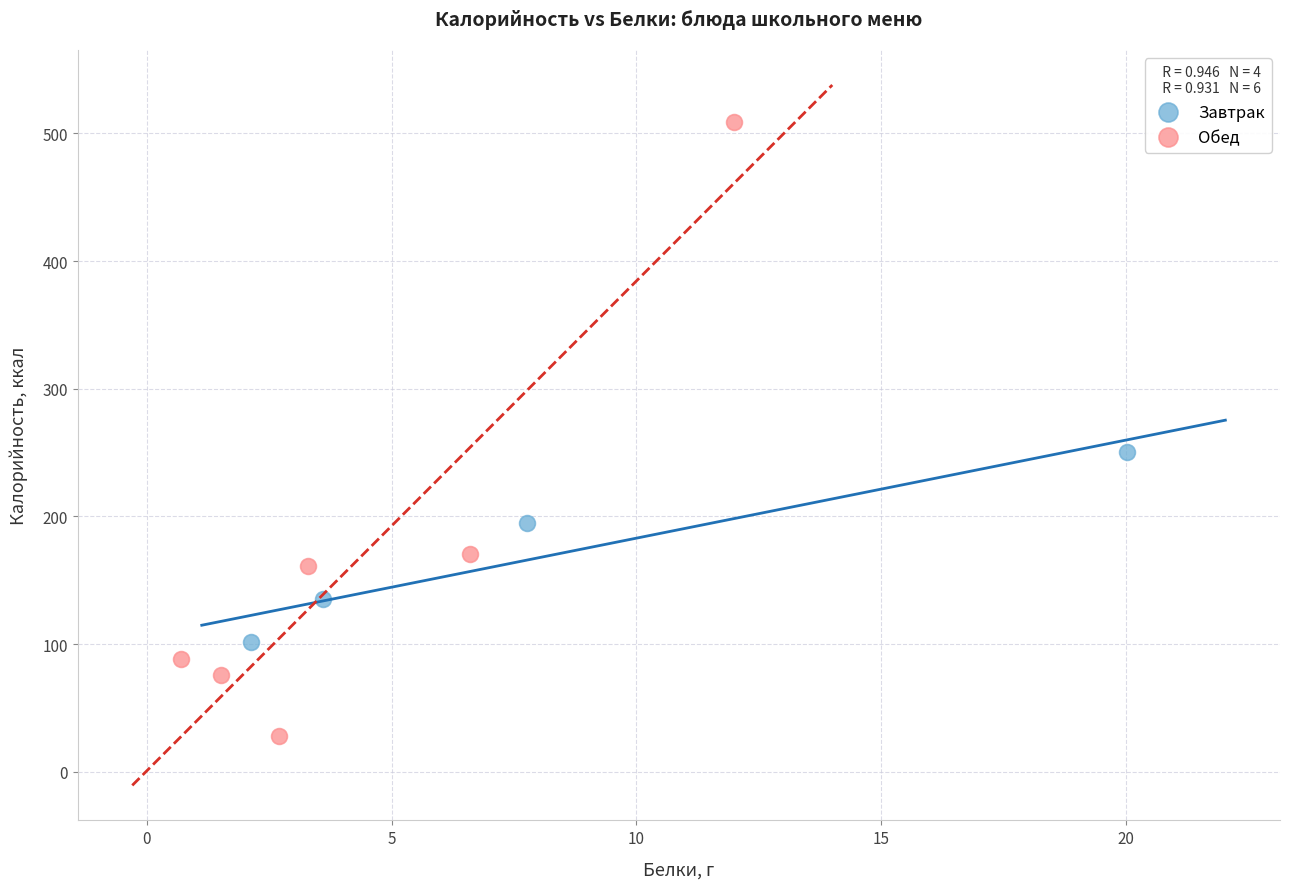

Which series contains the lowest Y value?

Обед